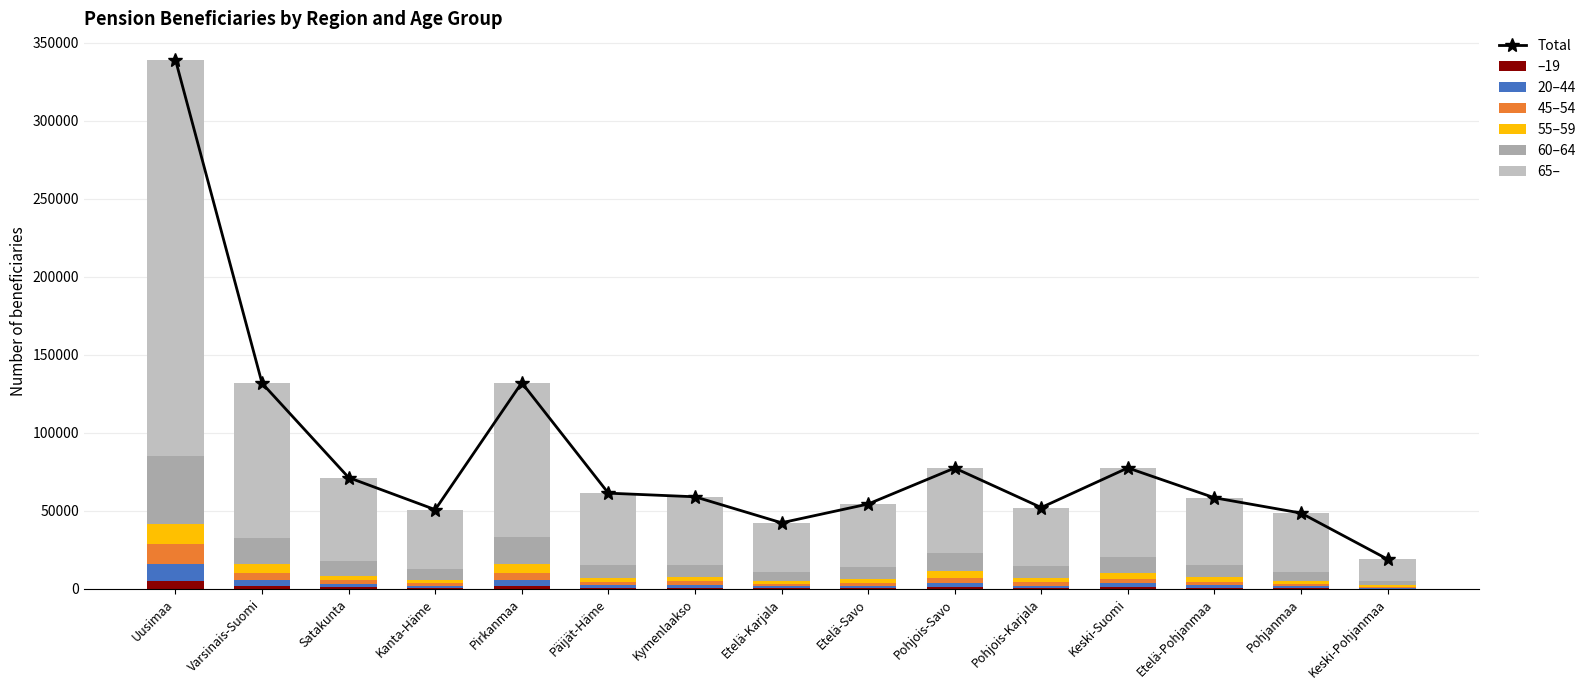

Between Pohjanmaa and Etelä-Savo, which is larger?

Etelä-Savo